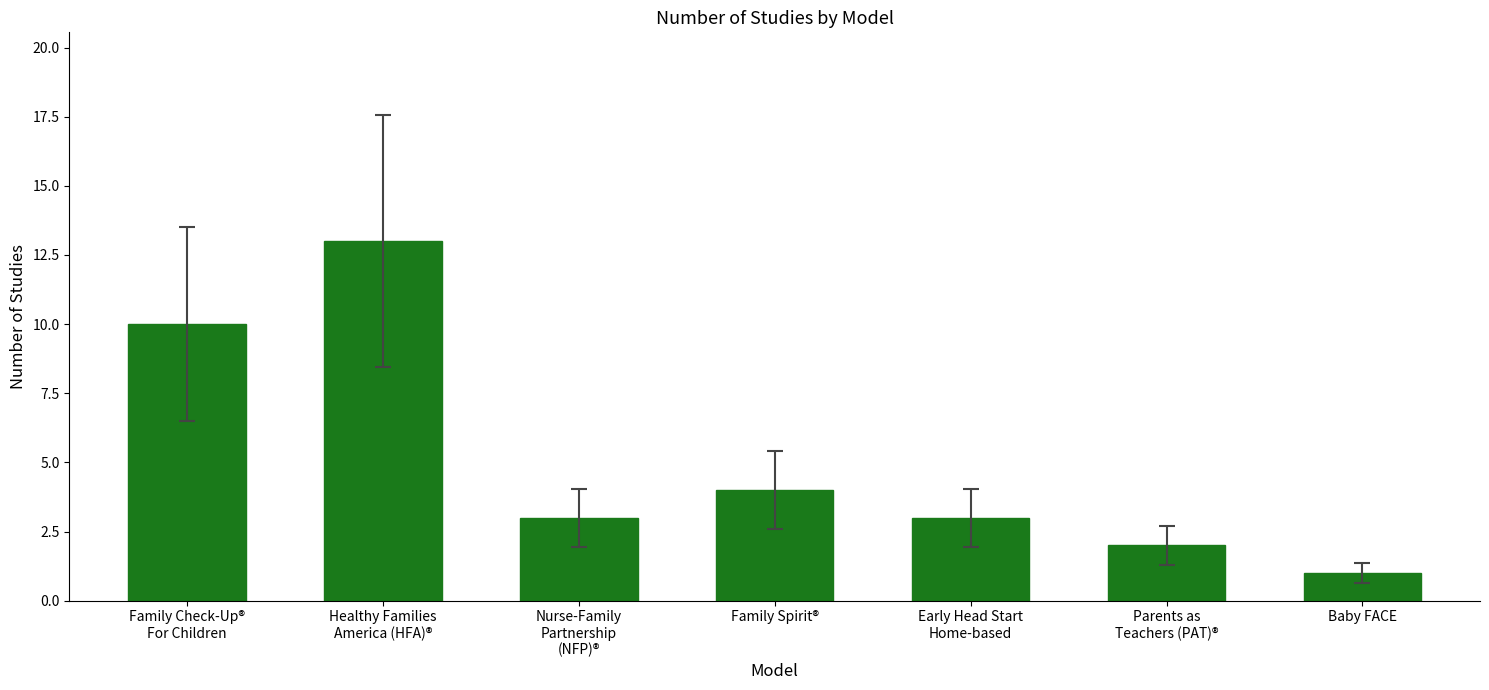

Is it true that the value at Nurse-Family
Partnership
(NFP)® is 2?

False